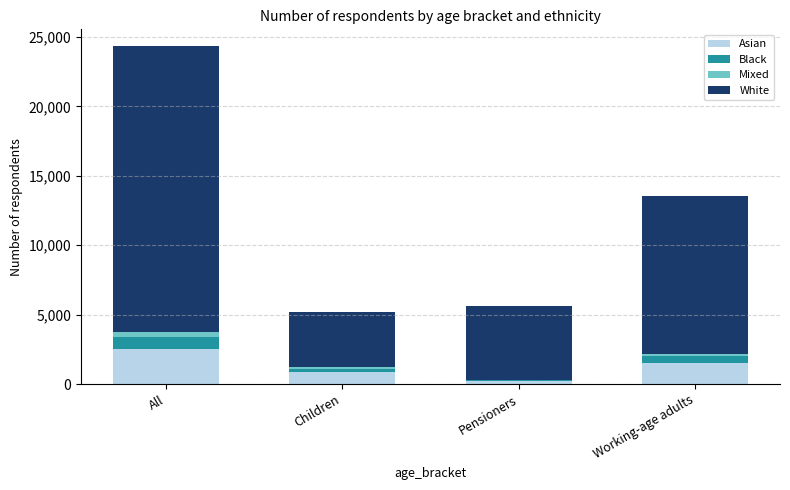

Which category has the highest value in the Asian series?

All